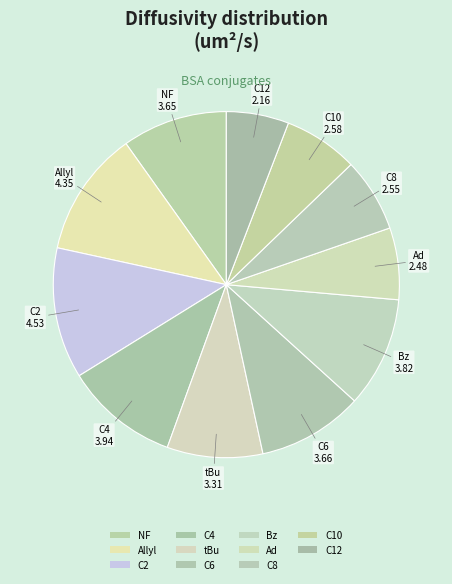

Count the number of slices in the pie.

11